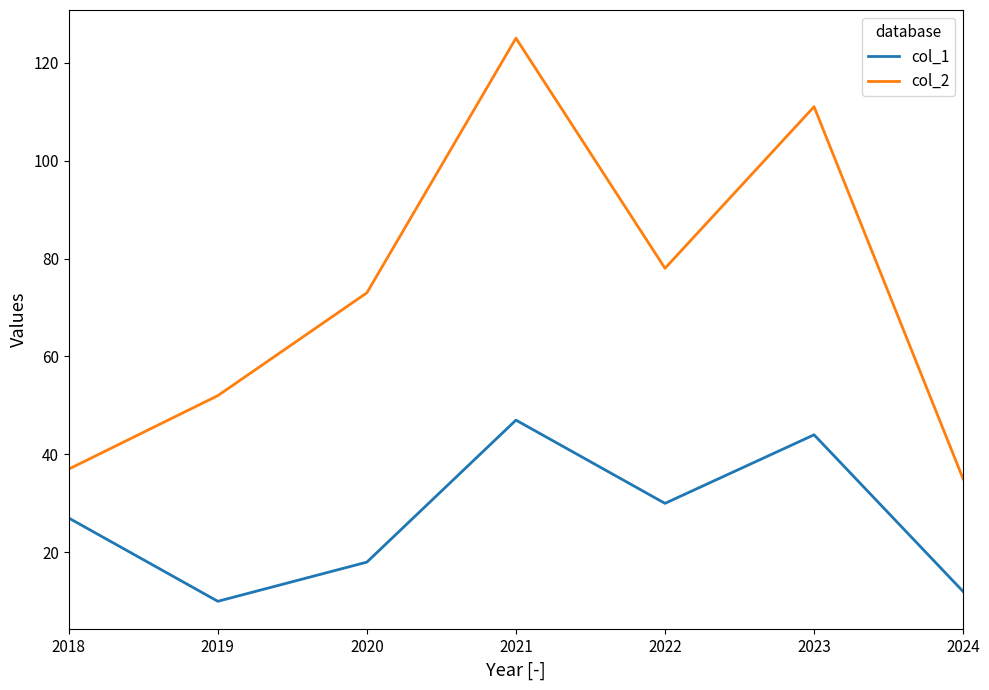

Which series changed the most between 2018 and 2020?

col_2